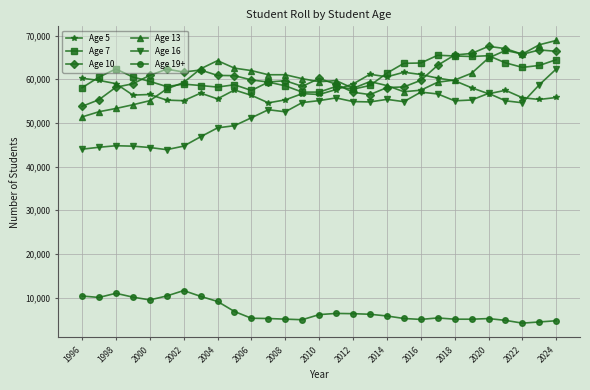

True or false: Age 19+ and Age 10 intersect in this chart.

False